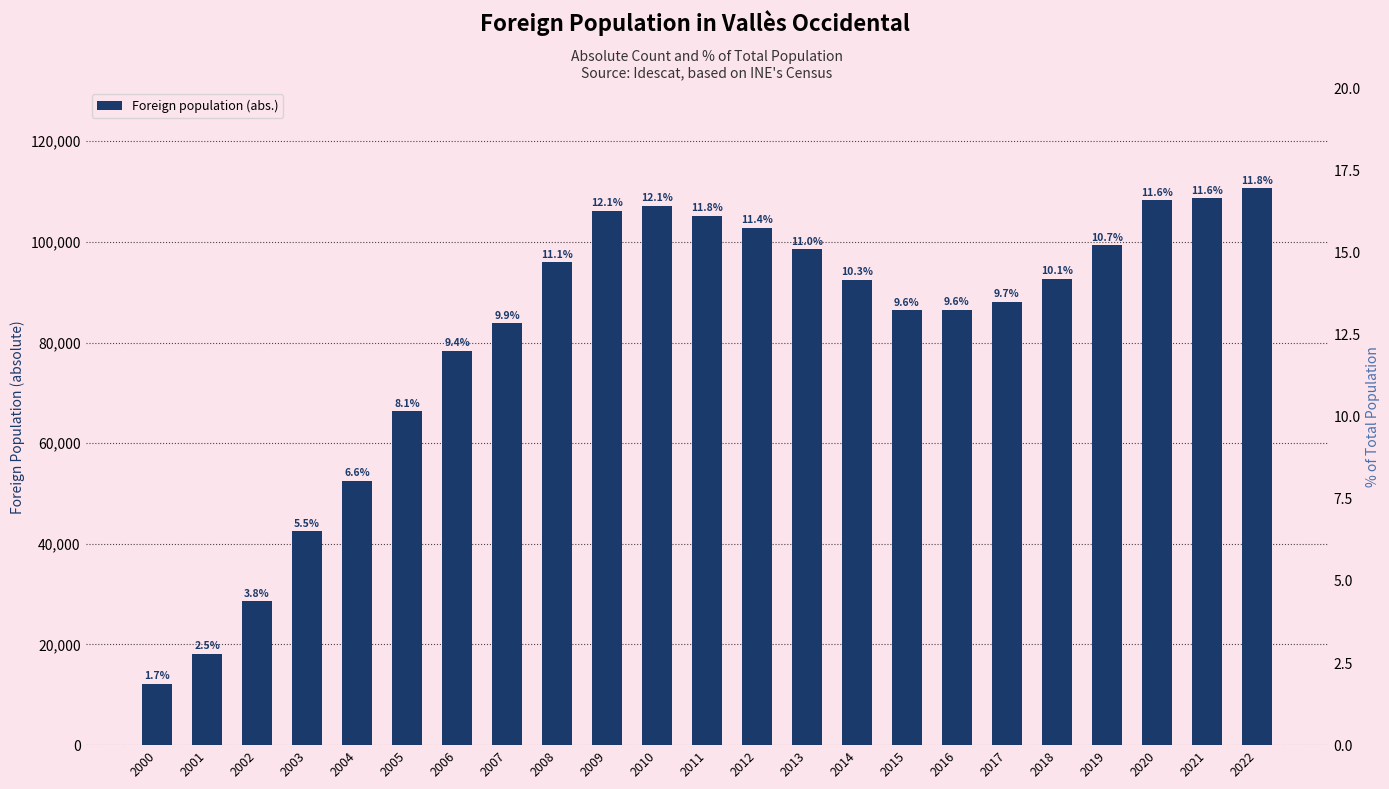

Is the value of Foreign population (abs.) at 2011 greater than the value of % of total at 2000?

Yes